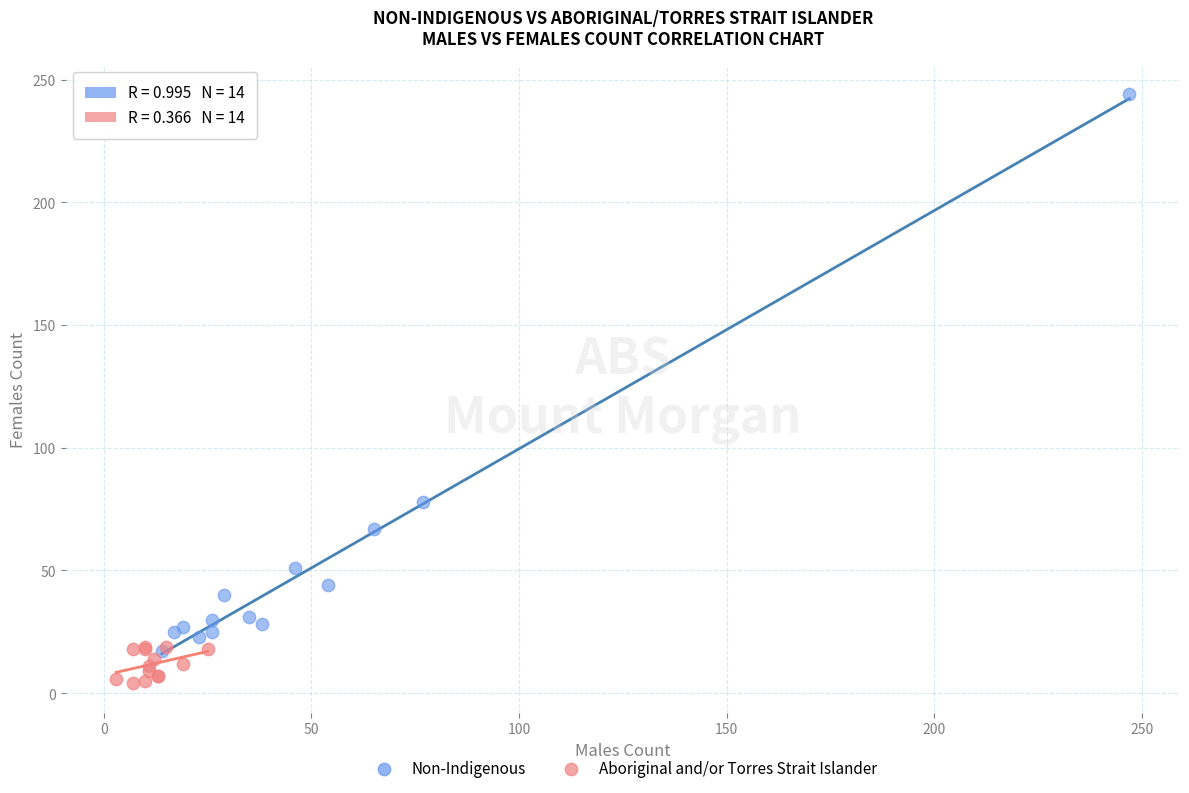

Which series reaches the maximum Y coordinate?

Non-Indigenous